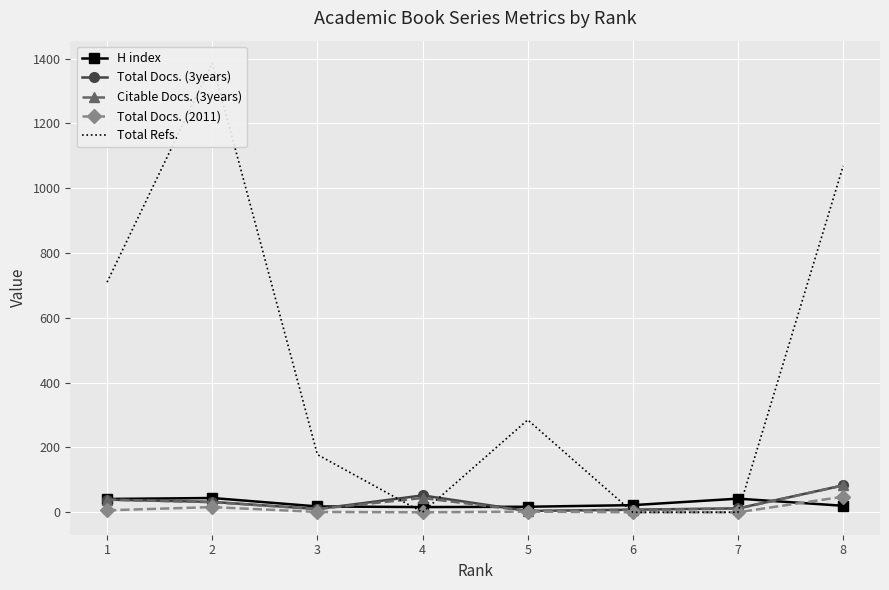

What is the sum of all Citable Docs. (3years) values?

230